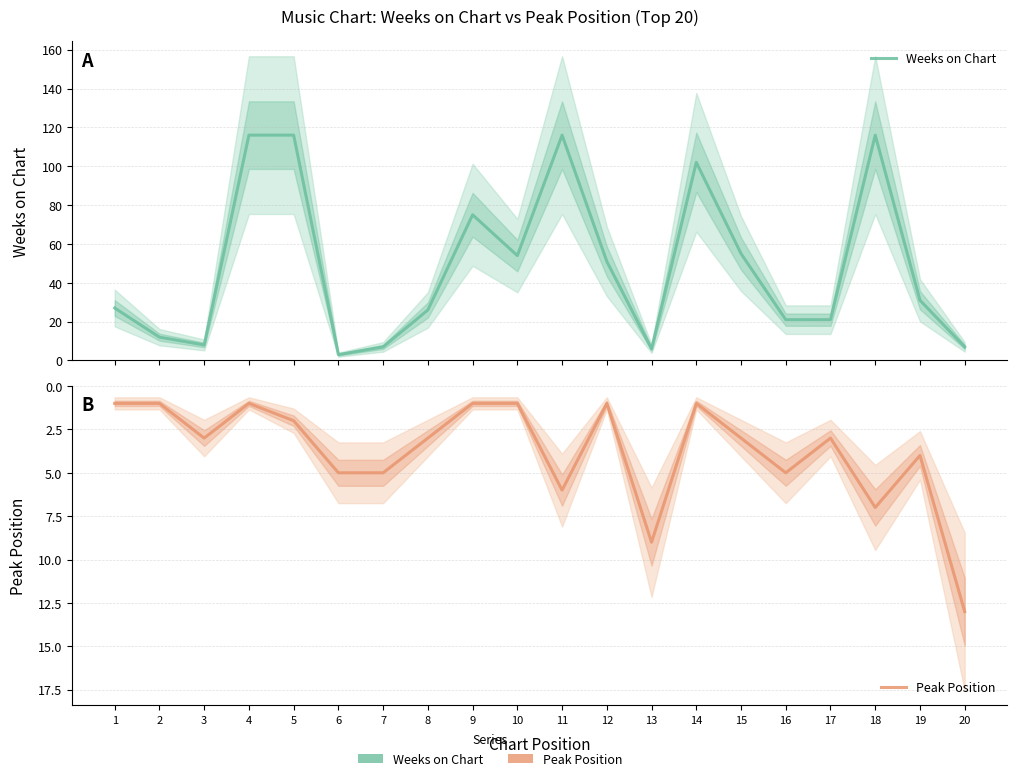

Where is Weeks on Chart nearest to the value 59?

15